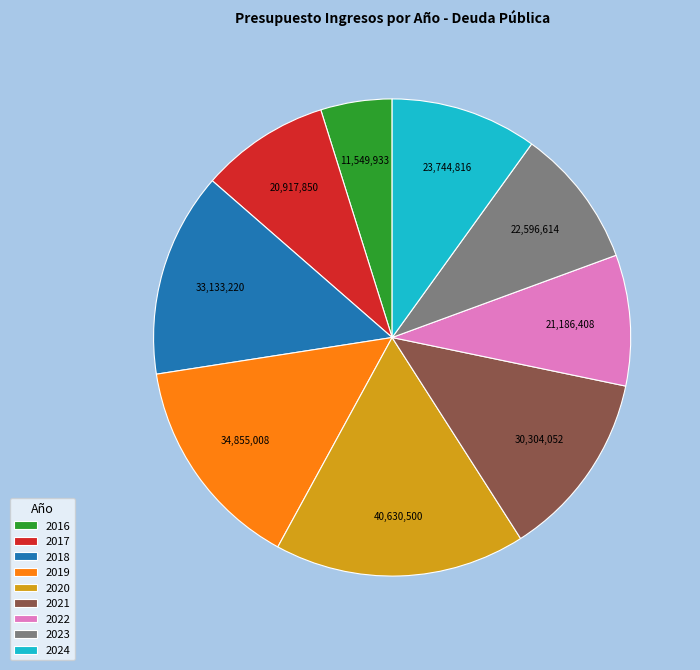

Which slice is the largest?

2020